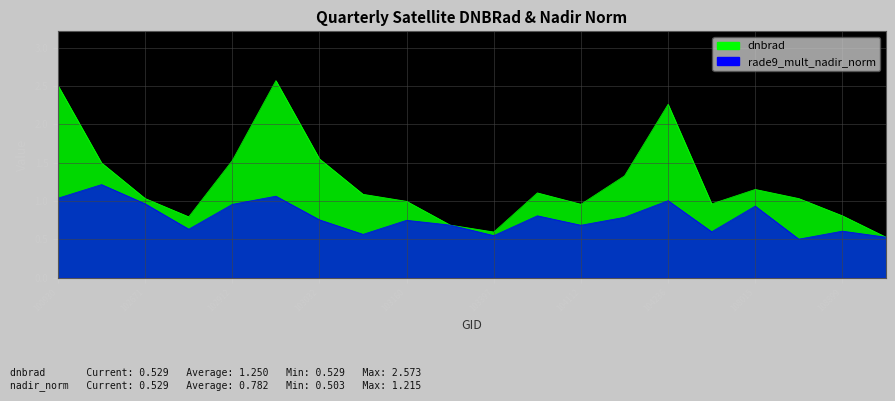

Where is dnbrad nearest to the value 1?

103160